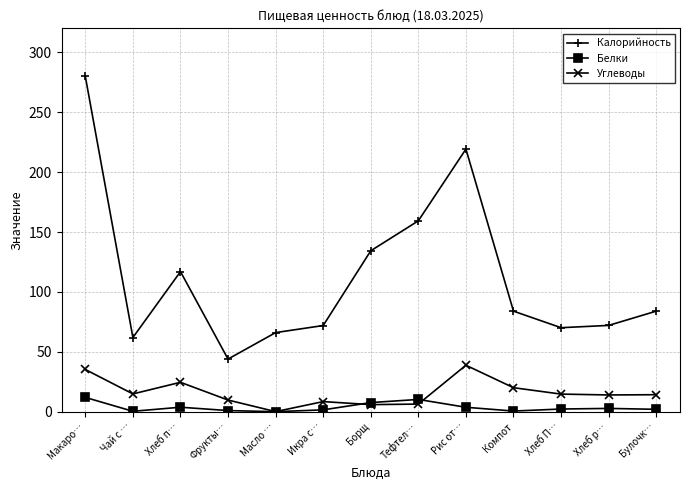

What are all the series names shown in the legend?

Калорийность, Белки, Углеводы